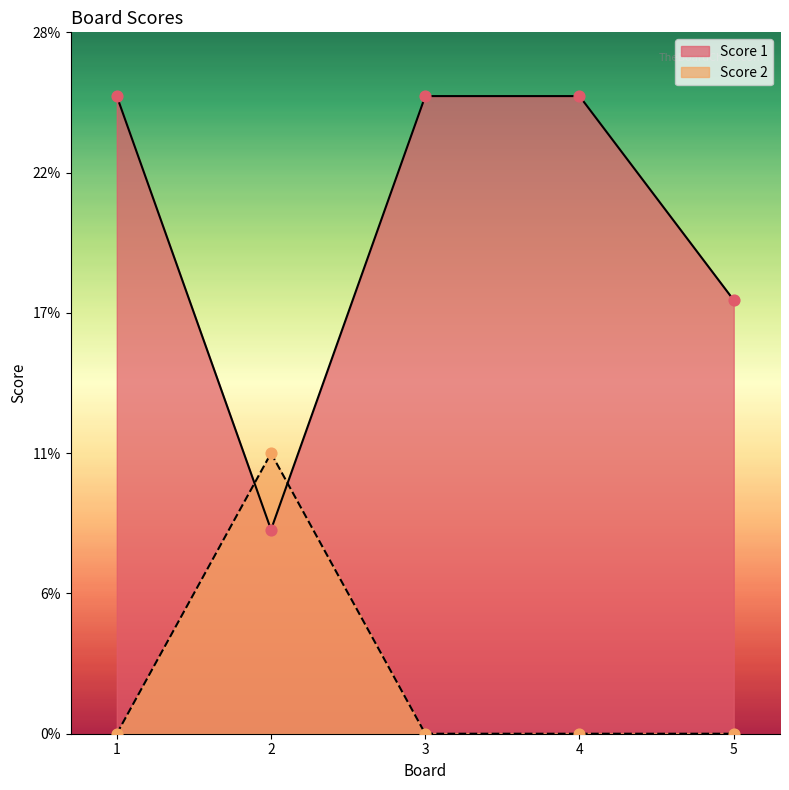

Which series contains the highest Y value?

Score 1